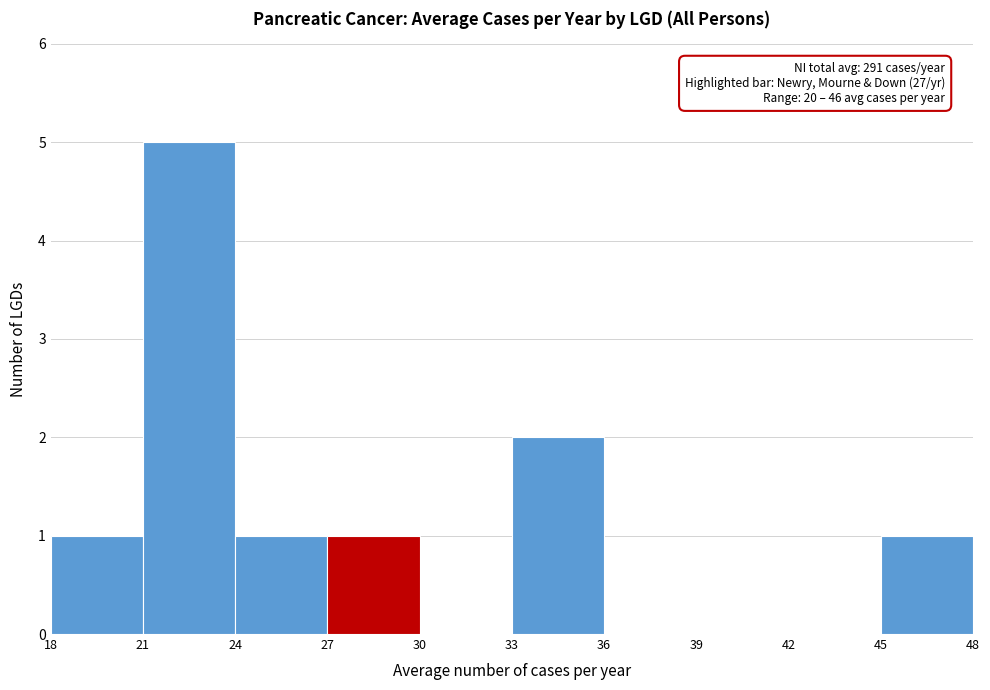

Which range on the x-axis has the tallest bar?

21 to 24